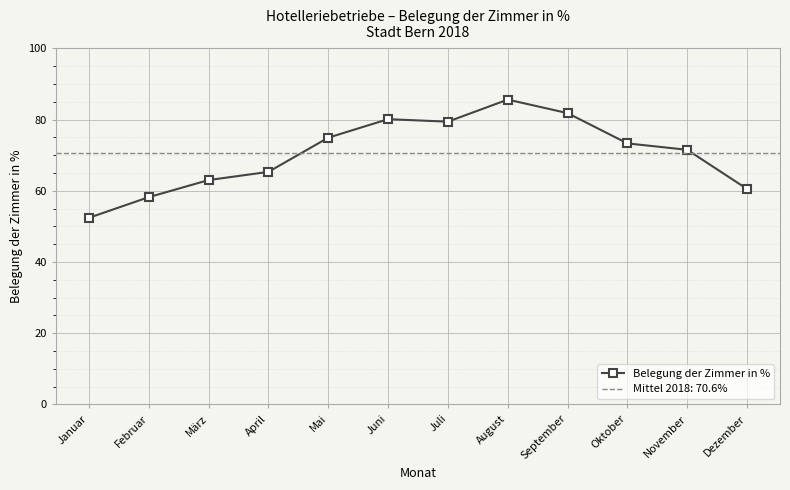

Reading left to right, what are all the values shown in this chart?

Januar=52.4	Februar=58.2	März=63.0	April=65.3	Mai=74.9	Juni=80.1	Juli=79.4	August=85.6	September=81.8	Oktober=73.3	November=71.5	Dezember=60.5